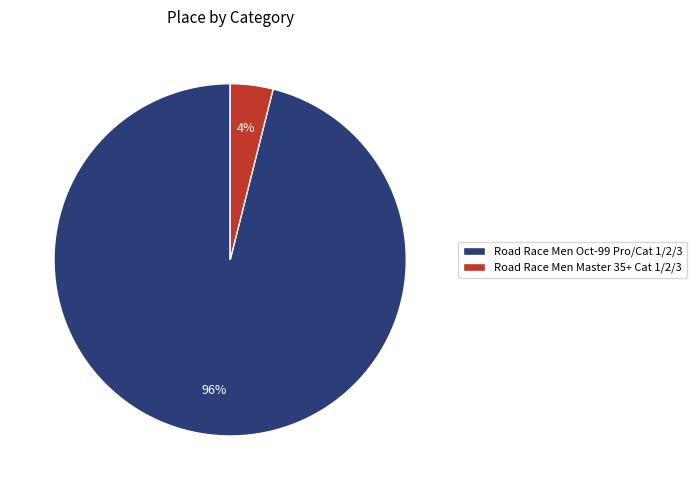

Count the number of slices in the pie.

2